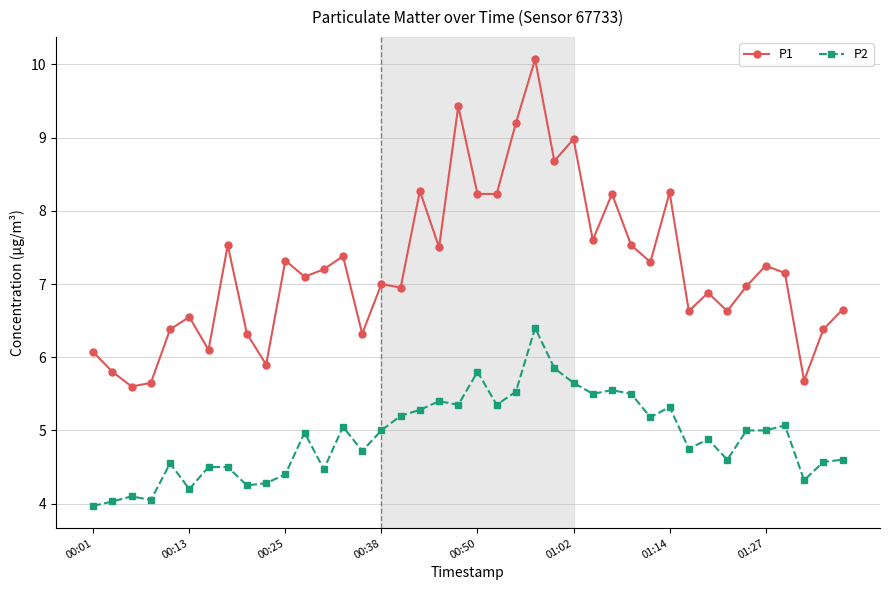

Which series has the widest spread of values?

P1